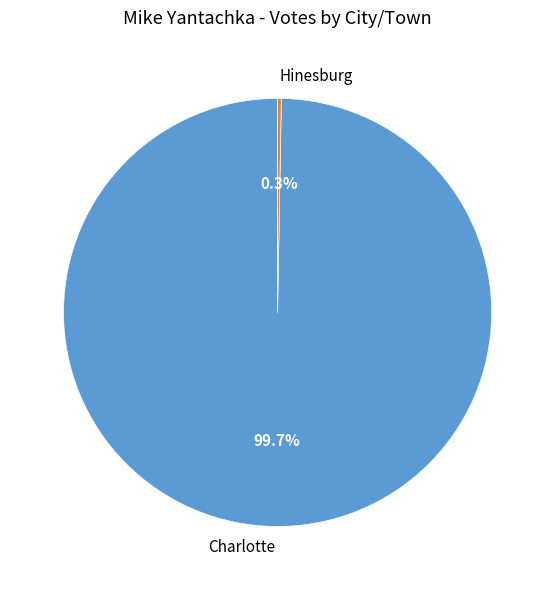

Is there any slice that represents more than half of the pie?

Yes